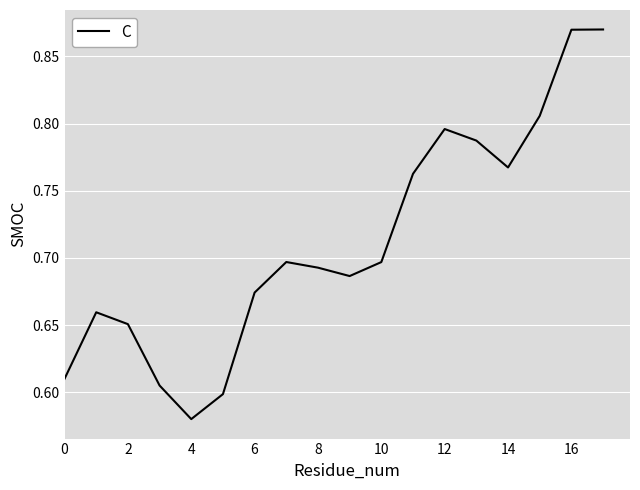

At which category does the data reach its first local valley?

4